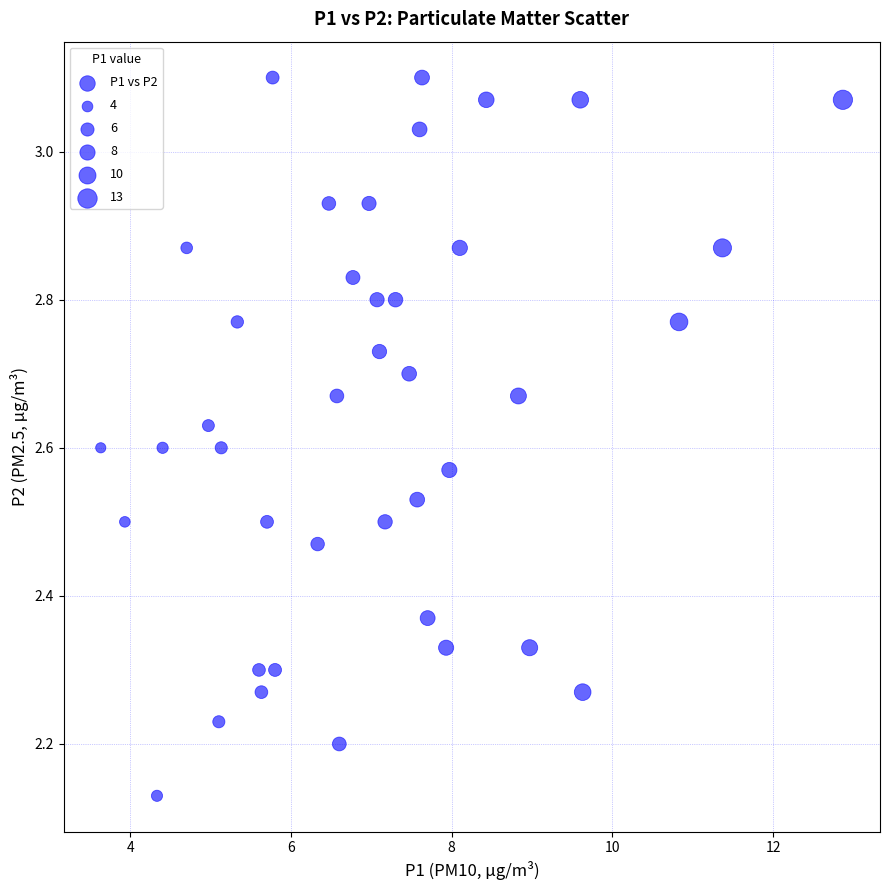

What is the range of X values (max minus min)?

9.2